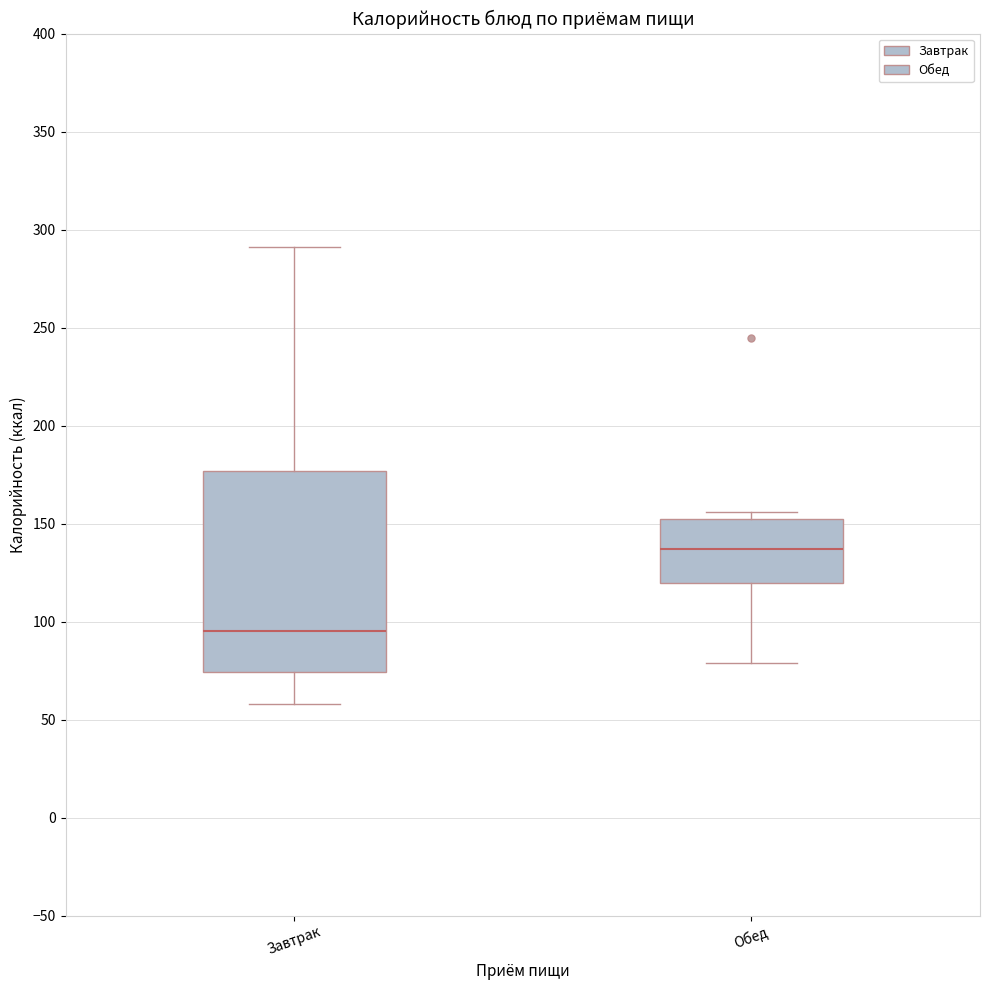

Reading left to right, read every box against the y-axis: the position of its median line, the range the box covers, and the ends of its whiskers. The values are not printed on the chart, so give them approximately, as read against the axis.

Завтрак: median 95, box 75 to 175, whiskers 60 to 290
Обед: median 135, box 120 to 155, whiskers 80 to 155 (just above the box's upper edge)